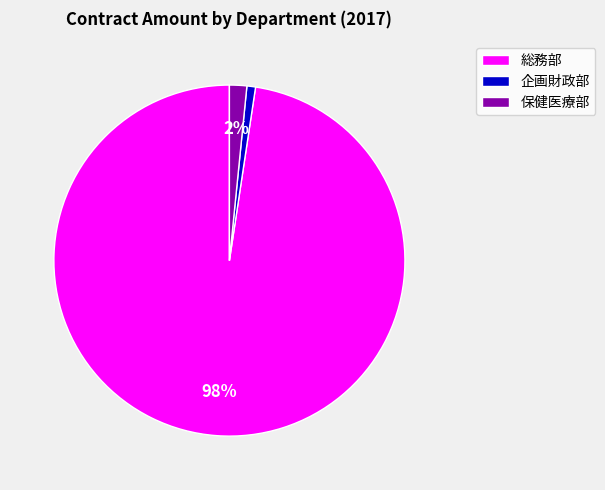

Rank the categories by value from lowest to highest.

企画財政部, 保健医療部, 総務部